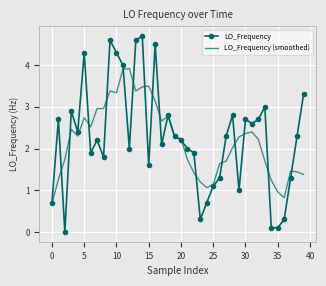

Which series has the widest spread of values?

LO_Frequency